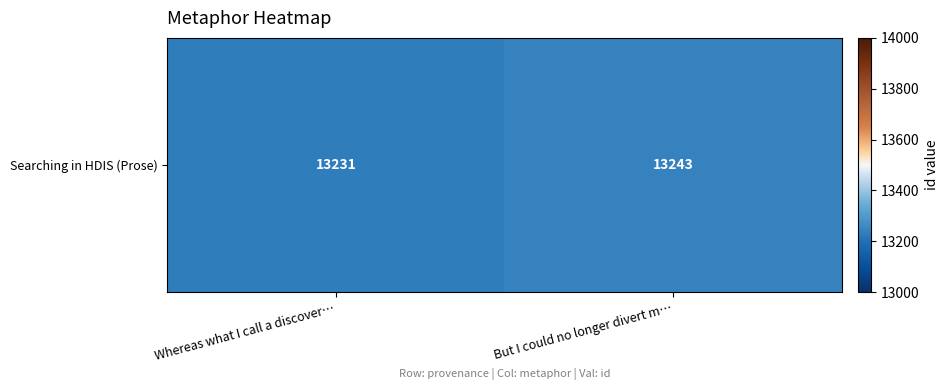

Which label corresponds to the smallest value in the chart?

Whereas what I call a discover…